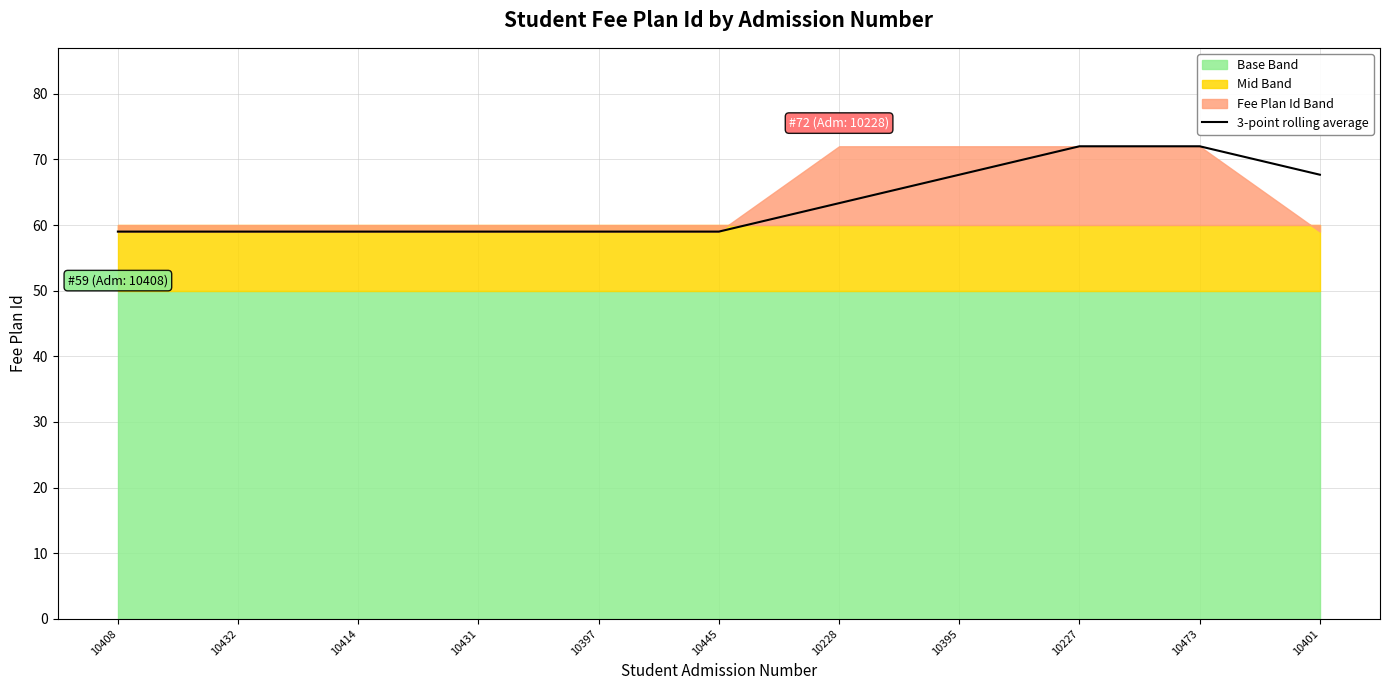

Reading left to right, extract all data points from this chart.

59.0	59.0	59.0	59.0	59.0	59.0	63.3	67.7	72.0	72.0	67.7